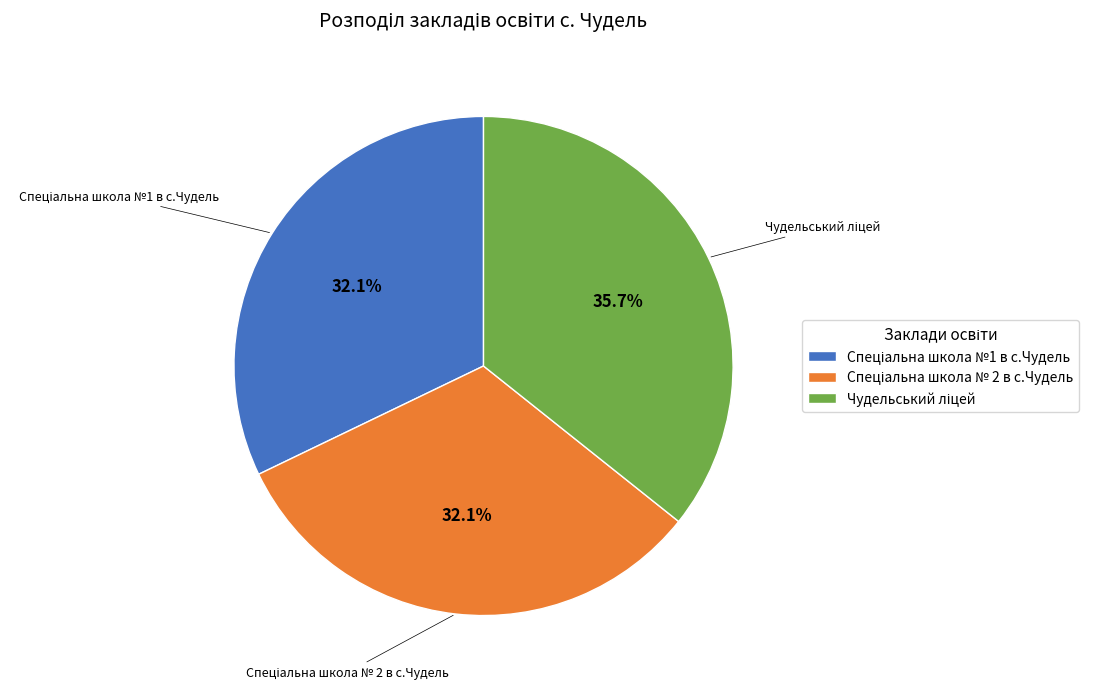

Is there any slice that represents more than half of the pie?

No